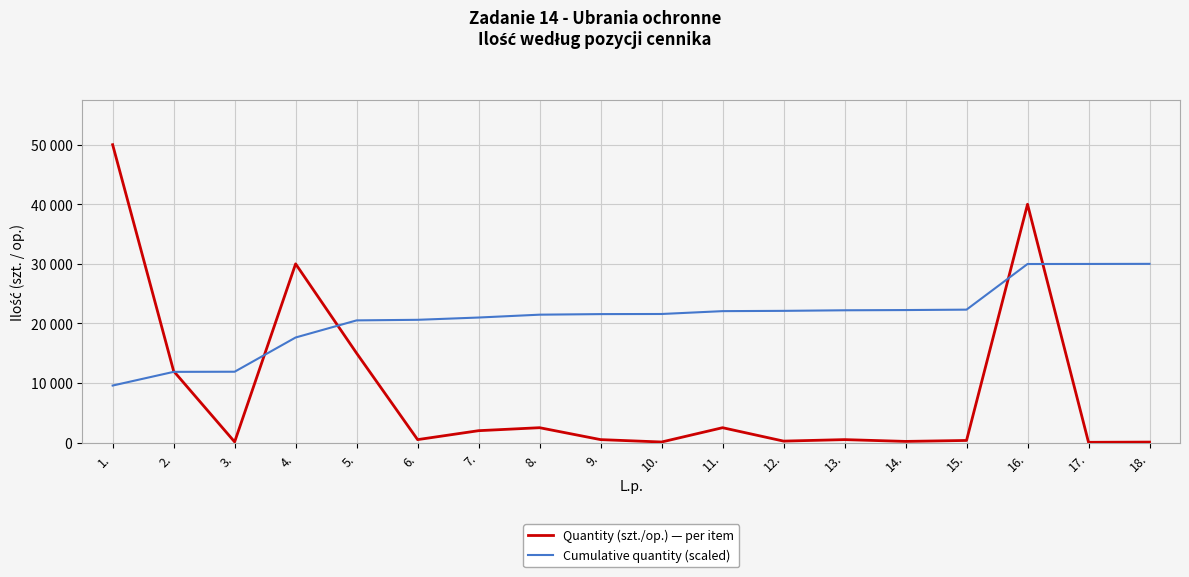

Where do Quantity (szt./op.) — per item and Cumulative quantity (scaled) first cross each other?

2. and 3.